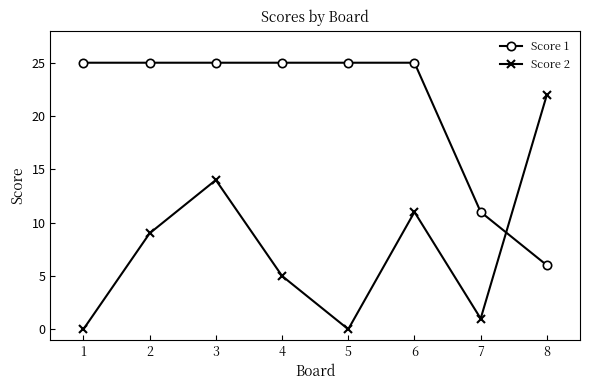

Where is Score 2 nearest to the value 11?

6